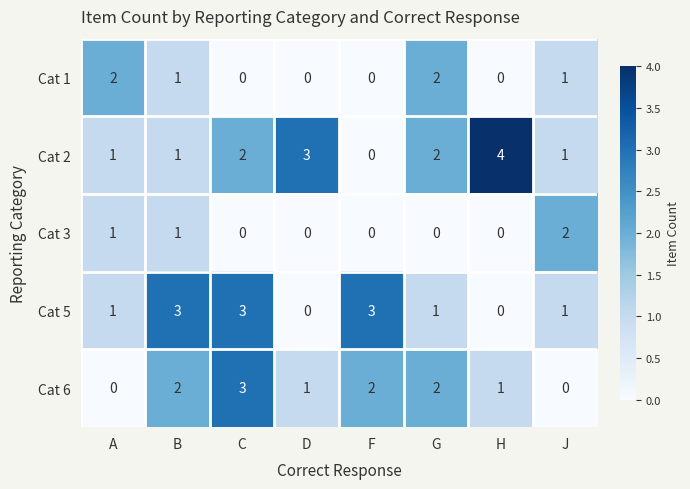

Read the Cat 6 value at C.

3